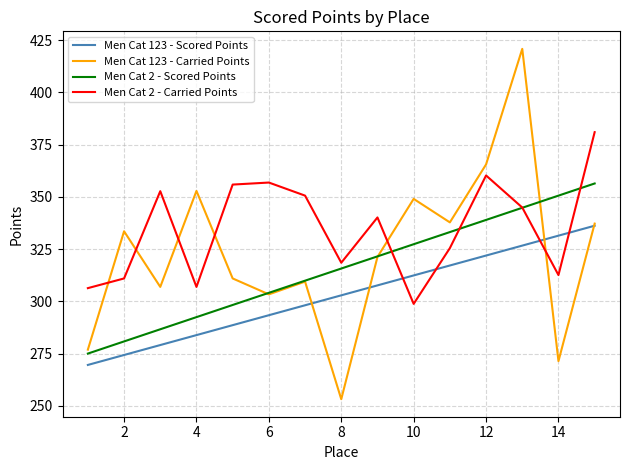

What is the difference between the maximum and second lowest values in the Men Cat 2 - Carried Points series?

74.6